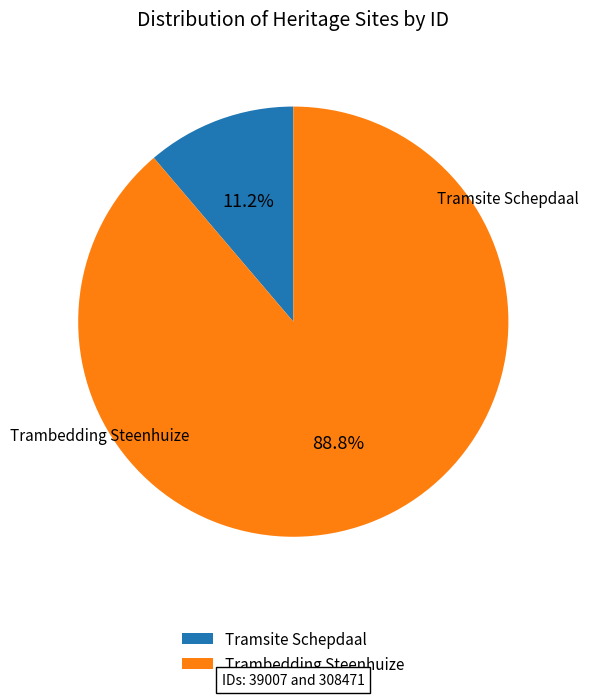

Which category has the smallest portion of the pie?

Tramsite Schepdaal